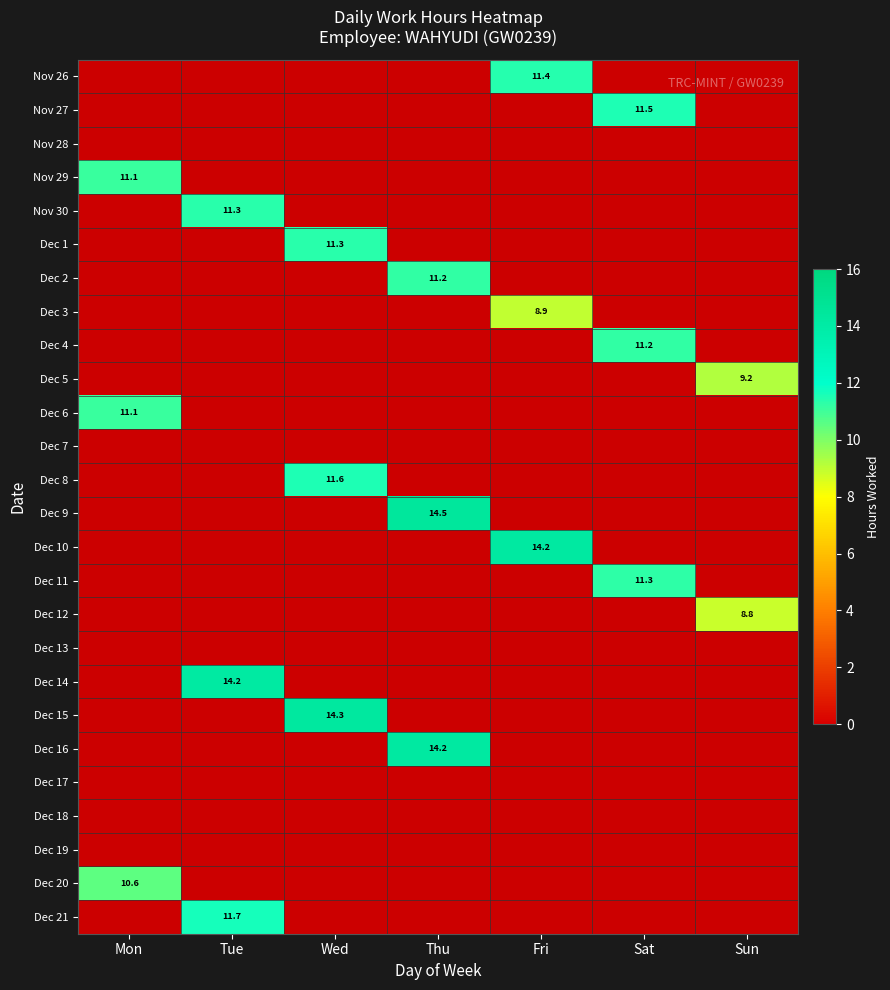

Between Wed and Mon, which is larger?

Mon